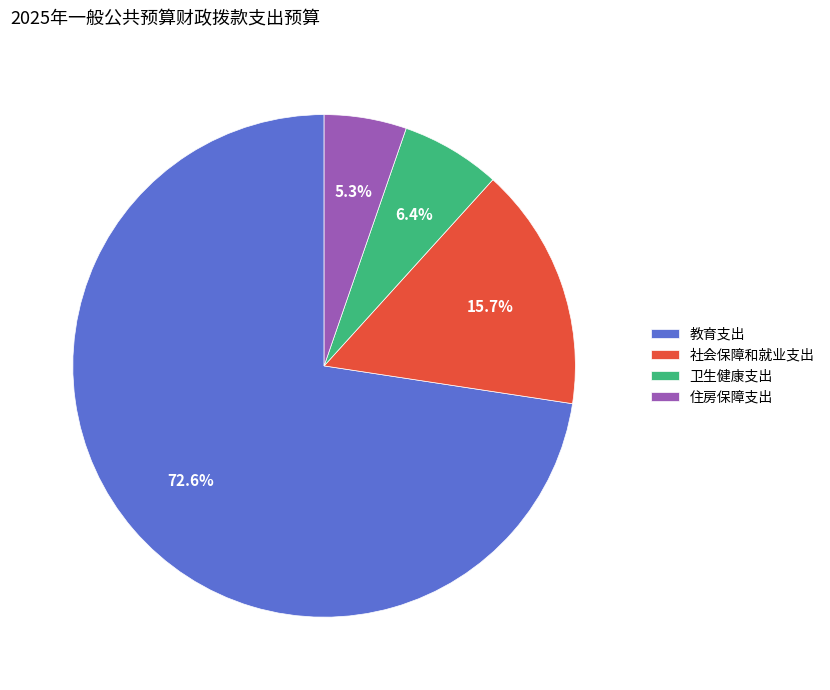

Is there any slice that represents more than half of the pie?

Yes